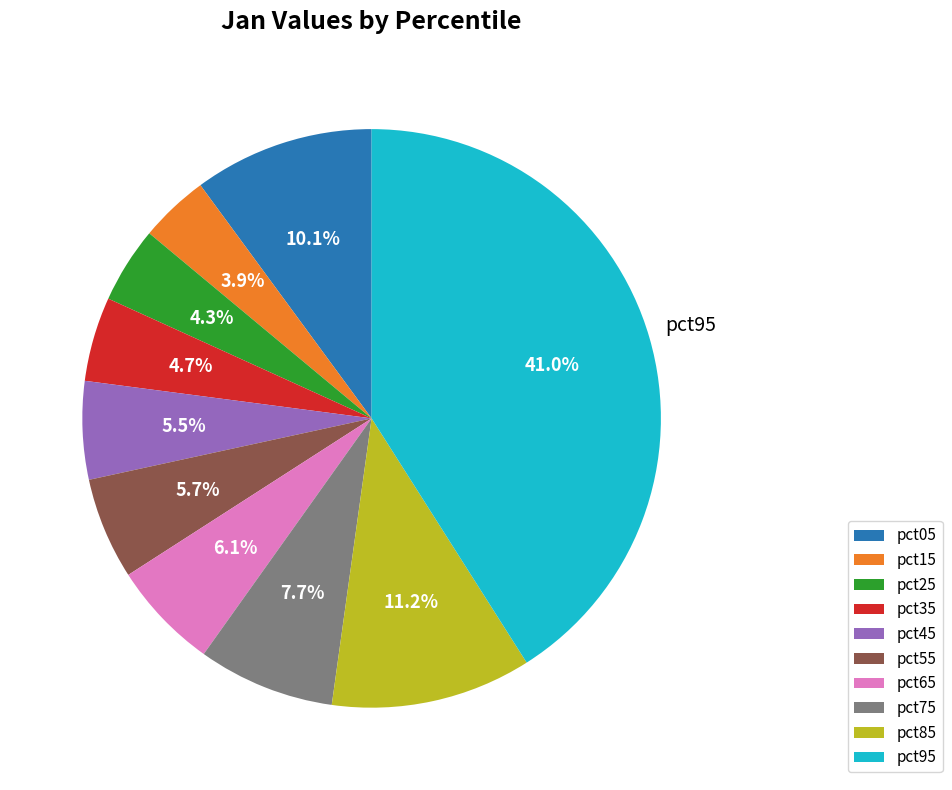

How many segments does this pie chart have?

10